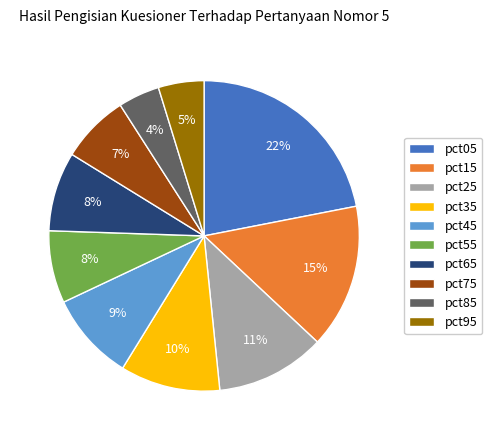

True or false: pct35 accounts for 1% of the total.

False